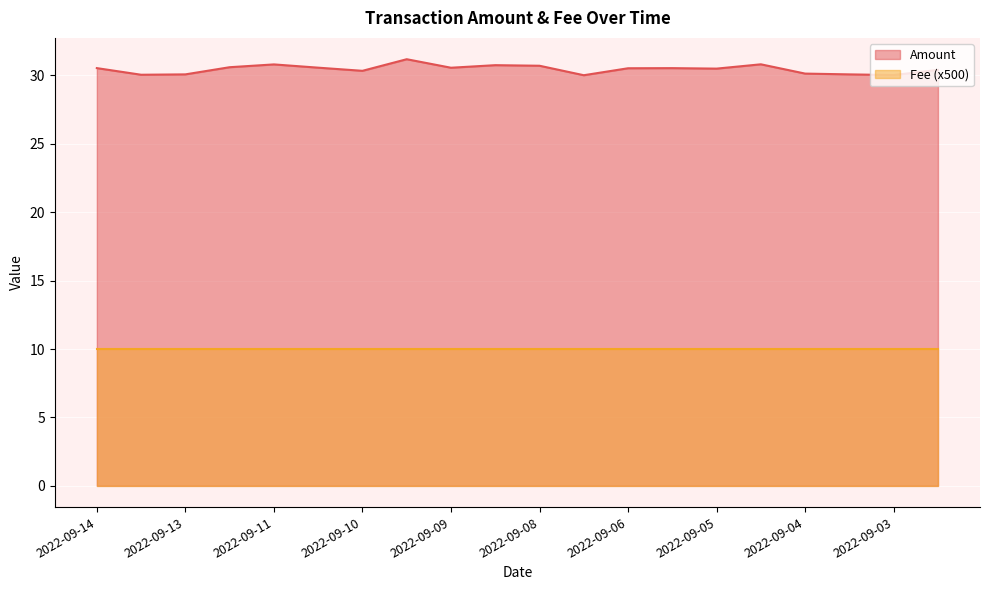

What is the greatest value displayed?

31.2